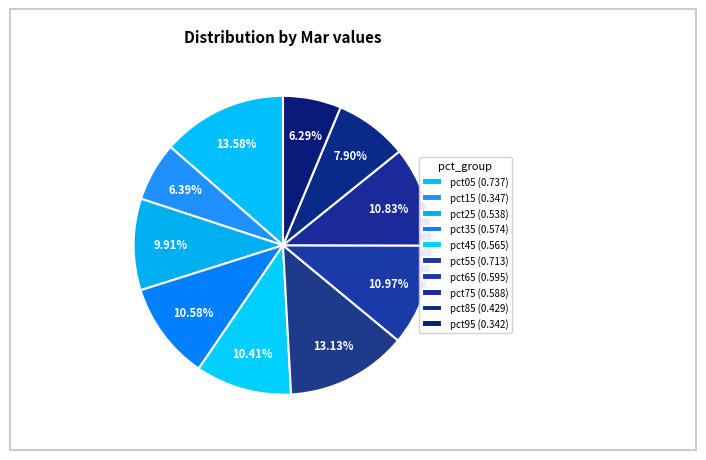

The pct05 slice represents 14% of the pie. True or false?

True